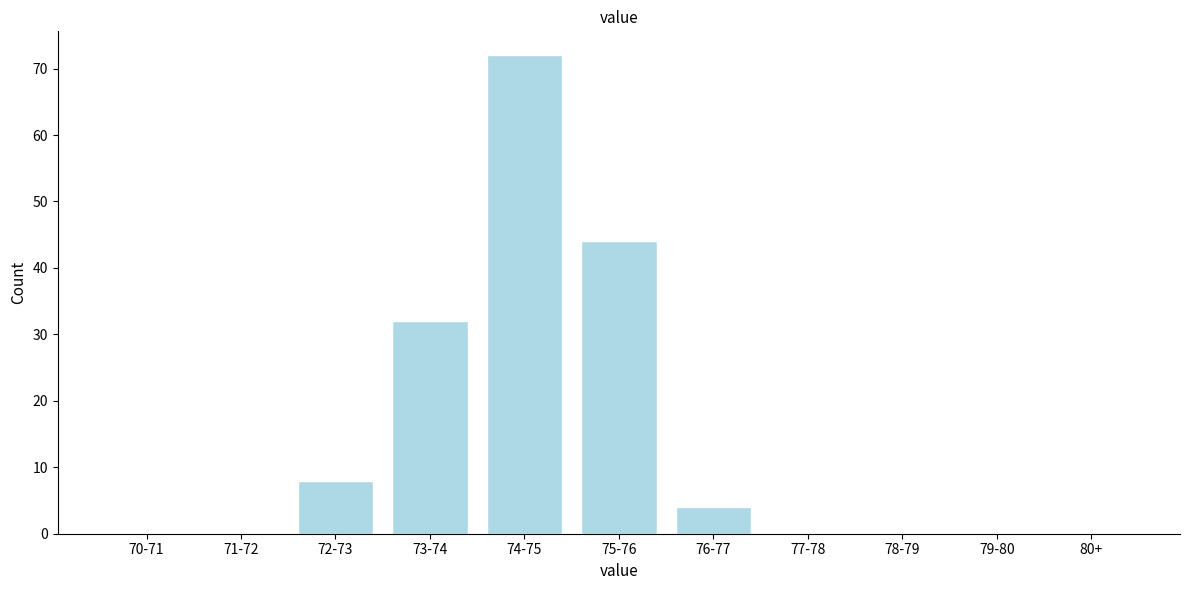

Reading left to right, list all the values displayed in this chart.

70-71=0	71-72=0	72-73=8	73-74=32	74-75=72	75-76=44	76-77=4	77-78=0	78-79=0	79-80=0	80+=0